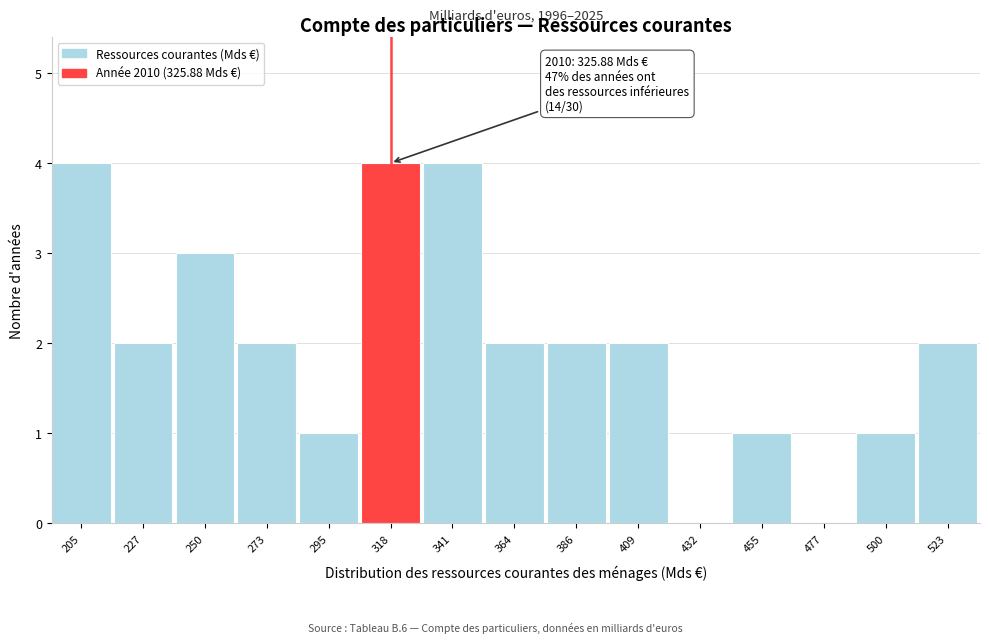

Reading right to left, list all the values displayed in this chart.

523=2	500=1	477=0	455=1	432=0	409=2	386=2	364=2	341=4	318=4	295=1	273=2	250=3	227=2	205=4